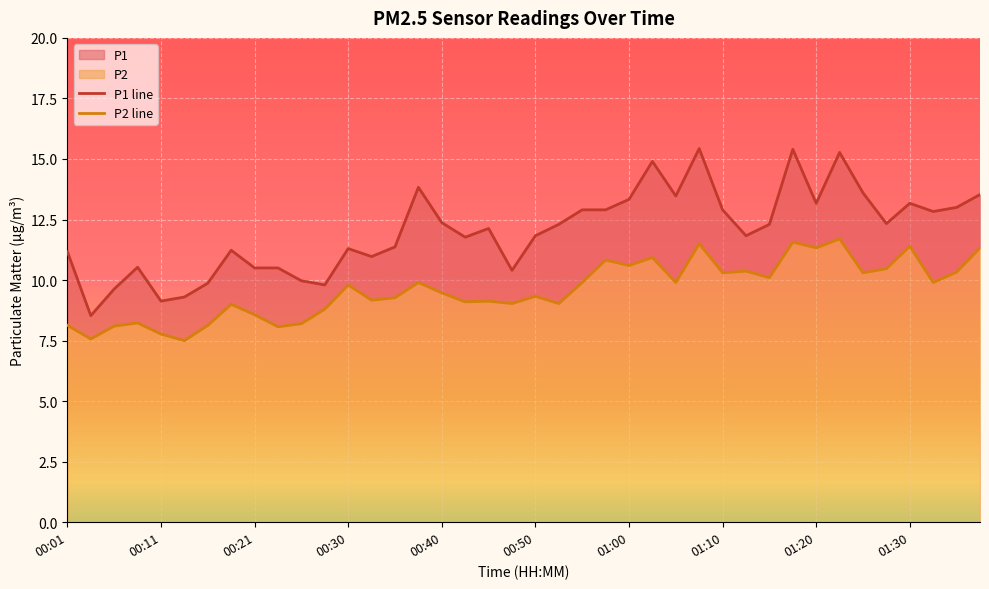

How many lines are shown in the chart?

2